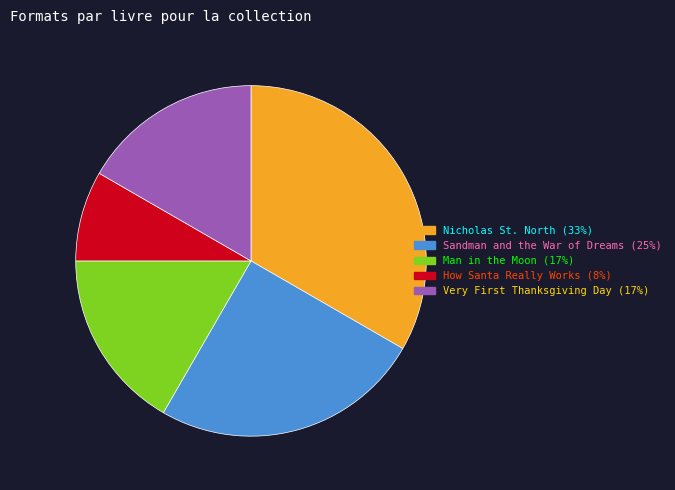

Is there any slice that represents more than half of the pie?

No